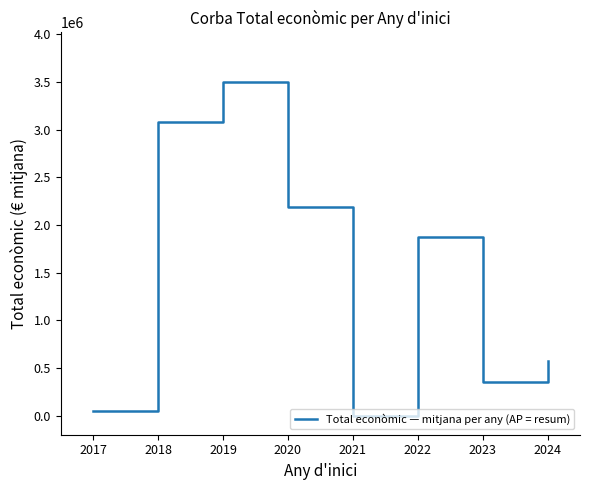

The value at 2020 is 2185777. True or false?

True